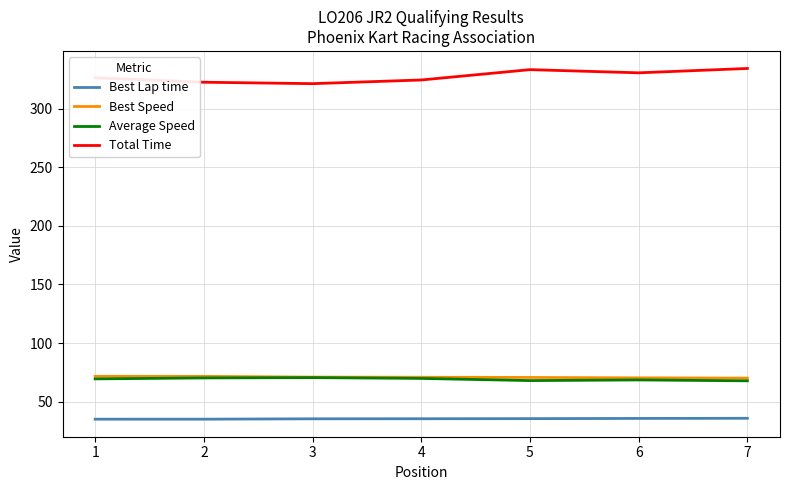

What is the total value across all series at 4?

500.8